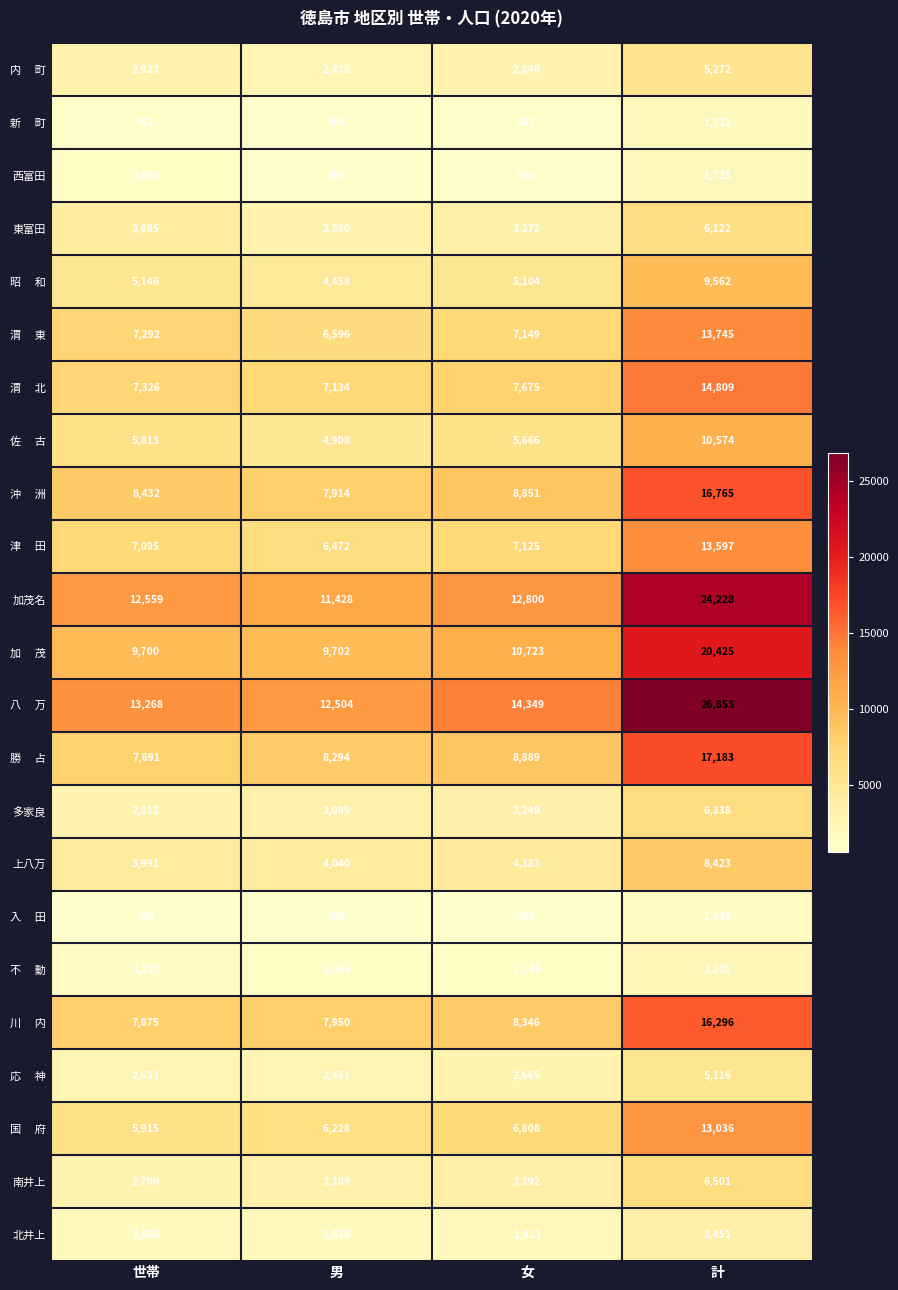

What is the average value of the 北井上 series?

2147